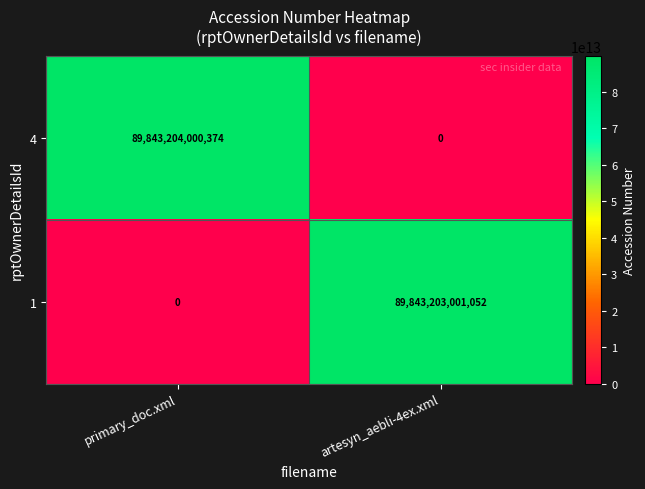

Is it true that 1 equals 89843203001052 at artesyn_aebli-4ex.xml?

True